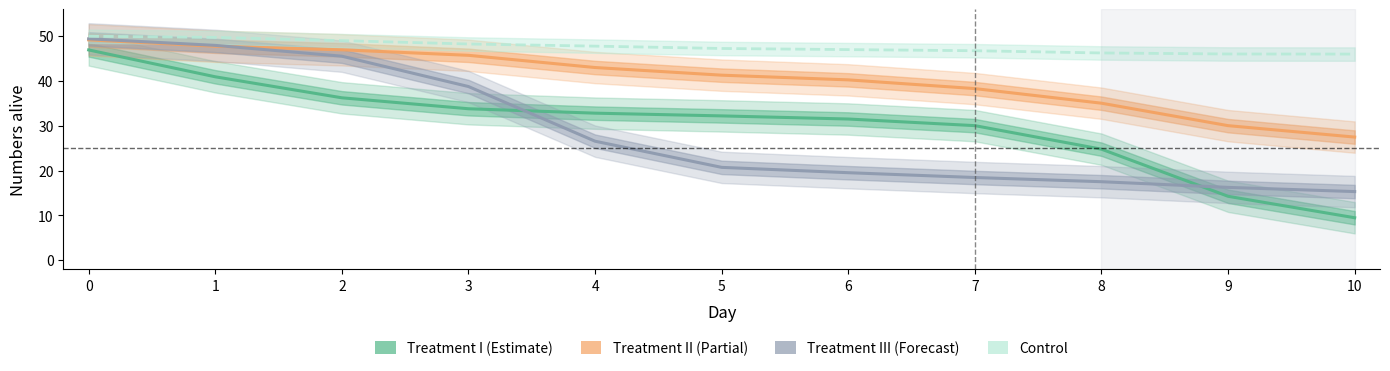

The value of Treatment I at 6 is 31.5. True or false?

True